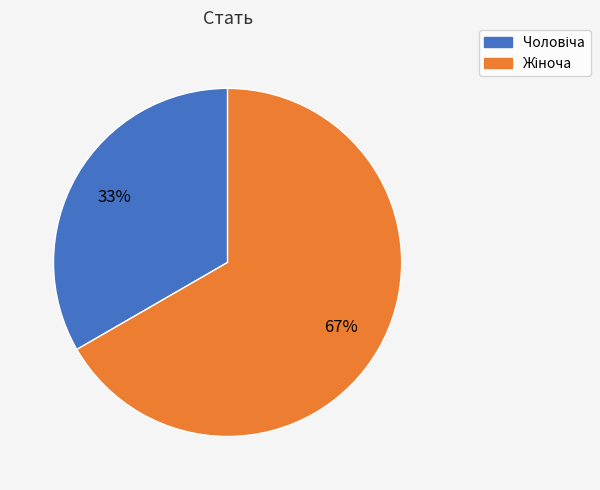

To the nearest percent, what is the average slice percentage?

50%